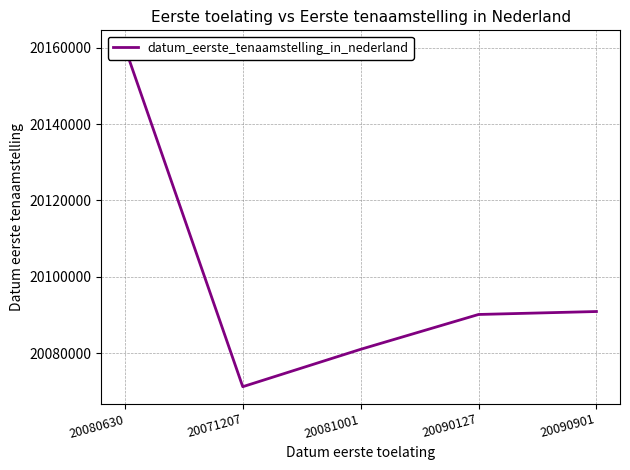

List the labels in order of value, smallest first.

20071207, 20081001, 20090127, 20090901, 20080630